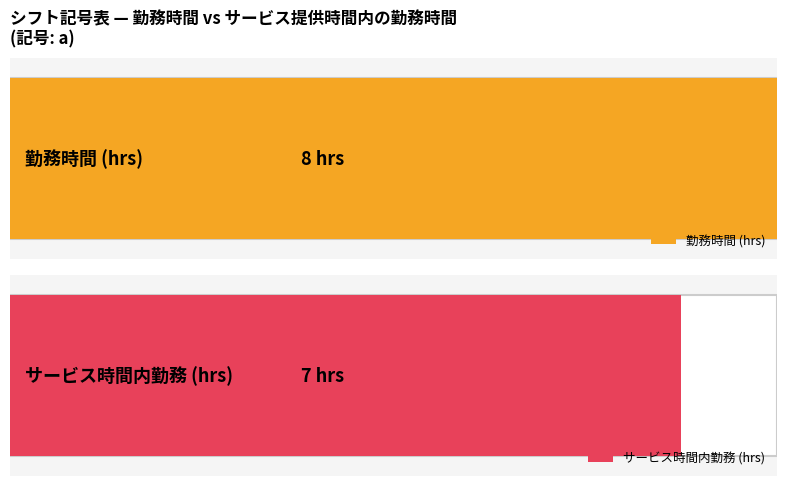

True or false: サービス提供時間内の勤務時間 has a value of 3 at t.

False